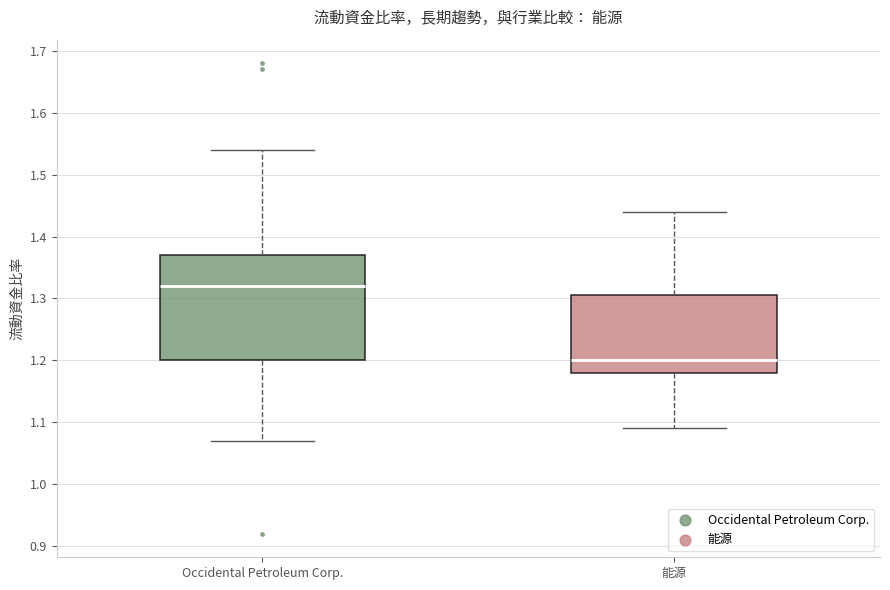

Which box has the lowest median line?

能源